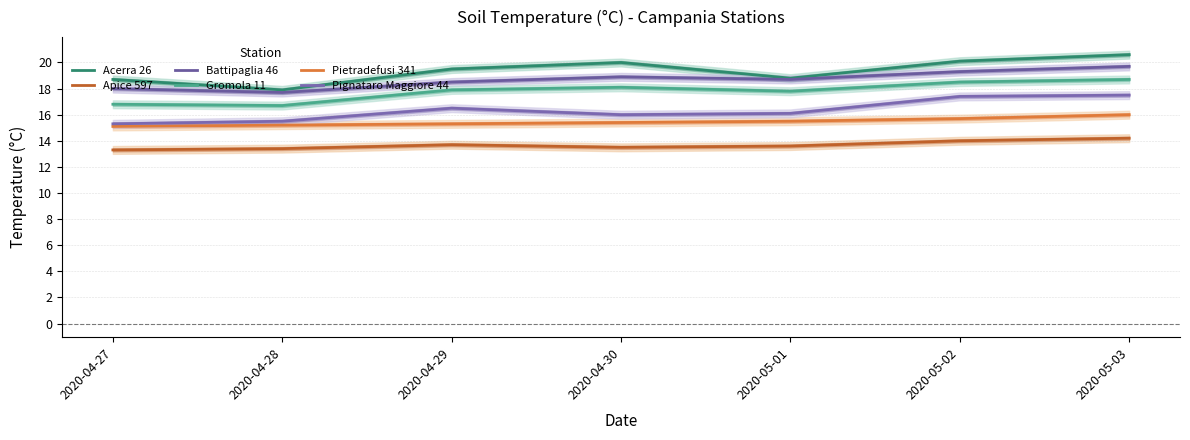

What is the label of the 7th point from the left?

2020-05-03